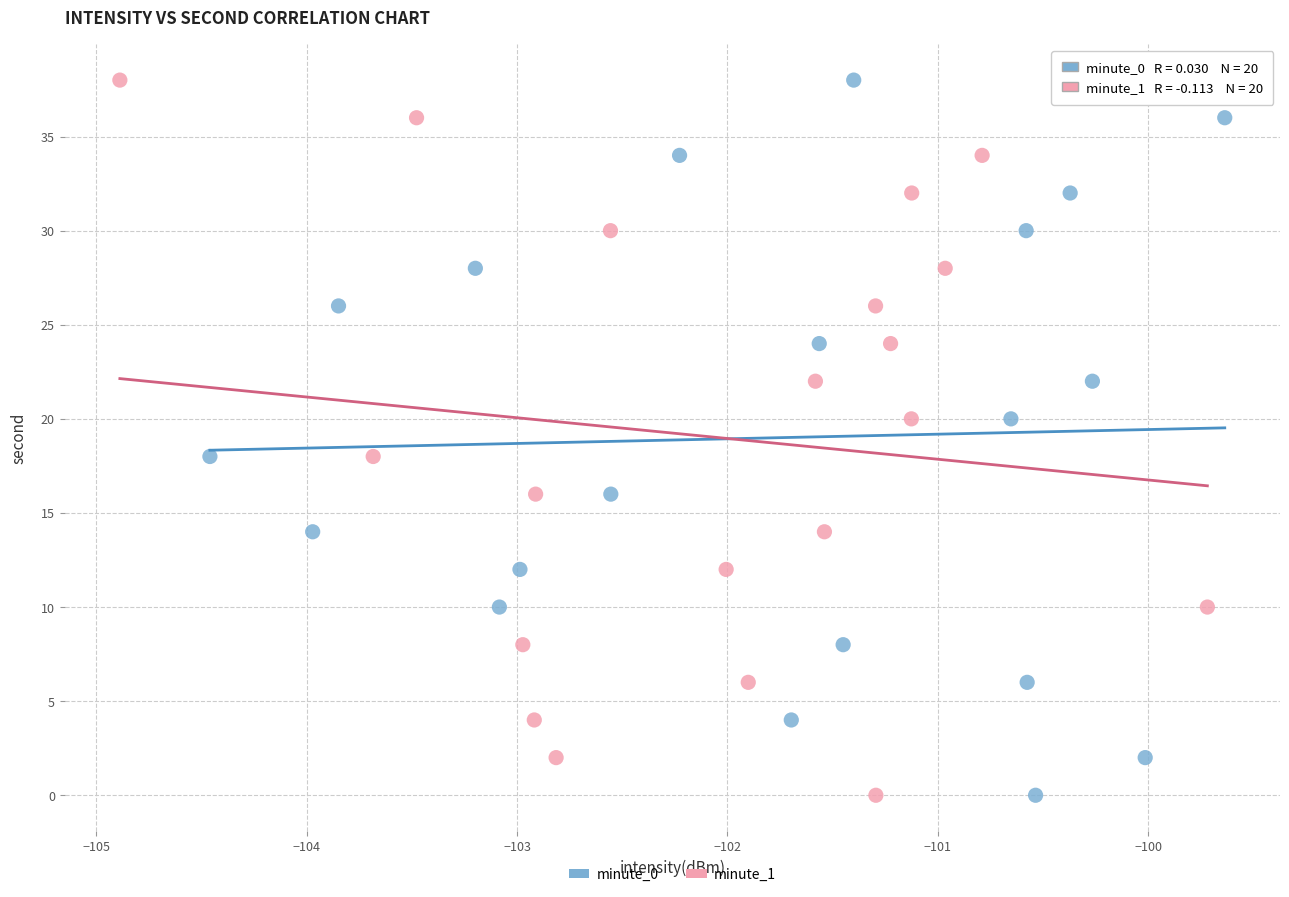

What are all the series names shown in the legend?

minute_0, minute_1